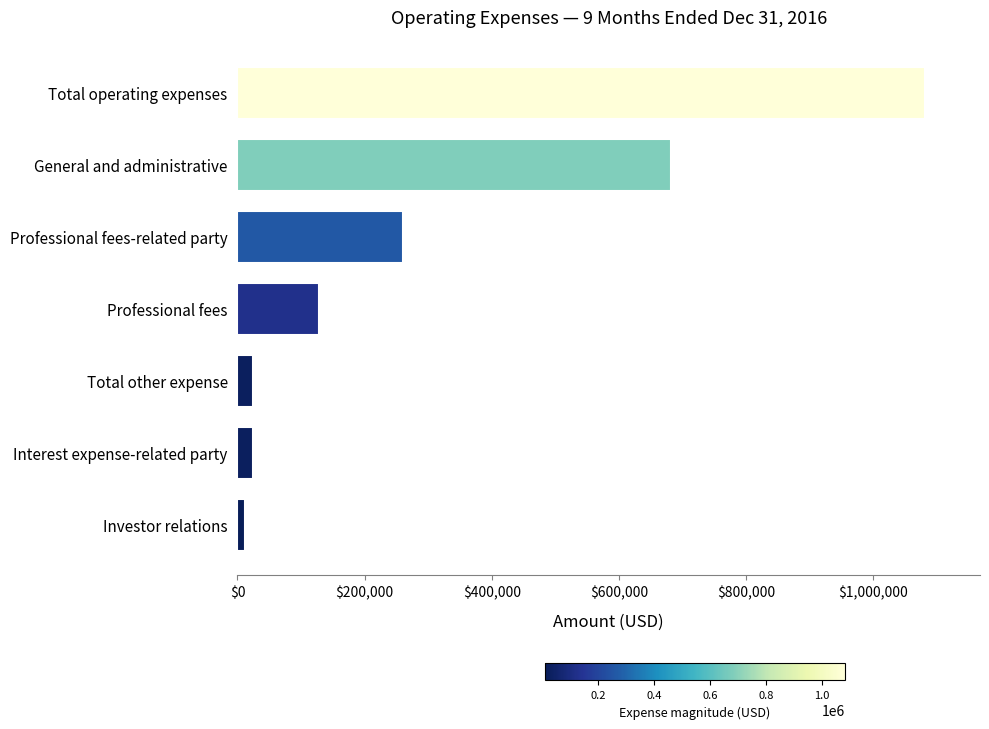

What is the minimum value shown in the chart?

11757